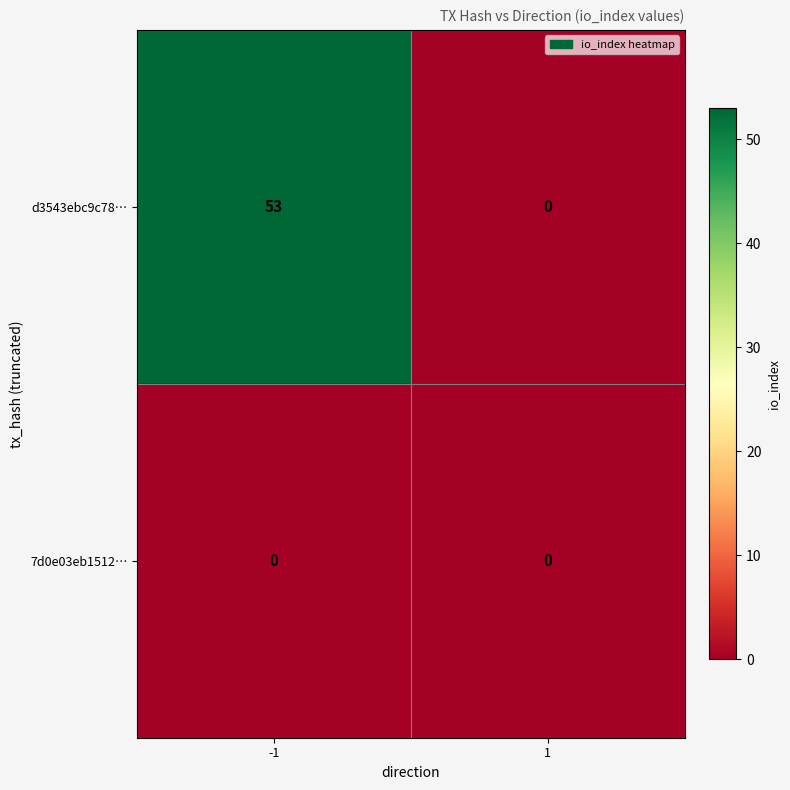

Reading right to left, extract all data points from this chart.

d3543ebc9c78…: 0	53
7d0e03eb1512…: 0	0